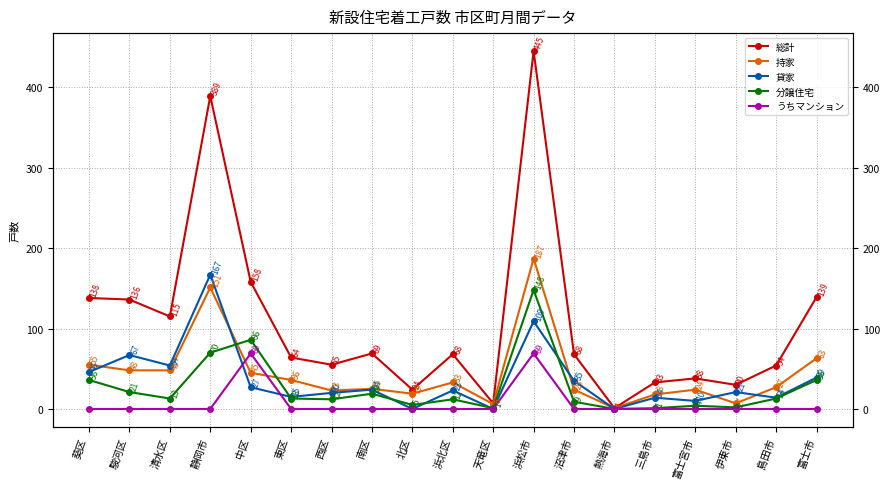

Between which two adjacent categories do 分譲住宅 and 貸家 first intersect?

静岡市 and 中区